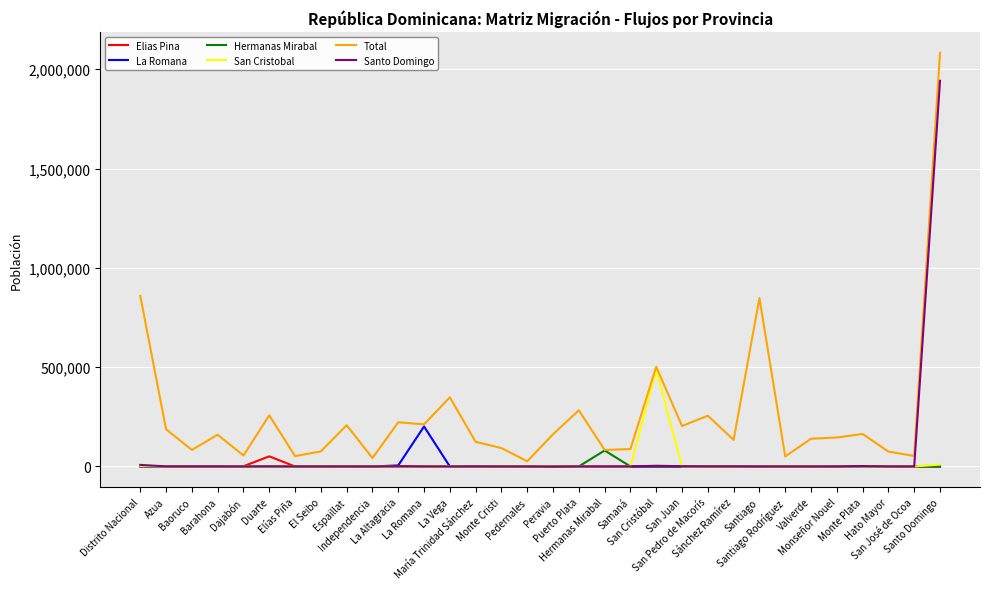

Where is the first local minimum for Total?

Baoruco